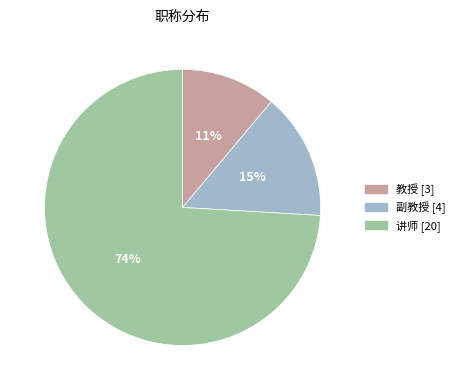

To the nearest percent, what percentage of the pie is 讲师?

74%